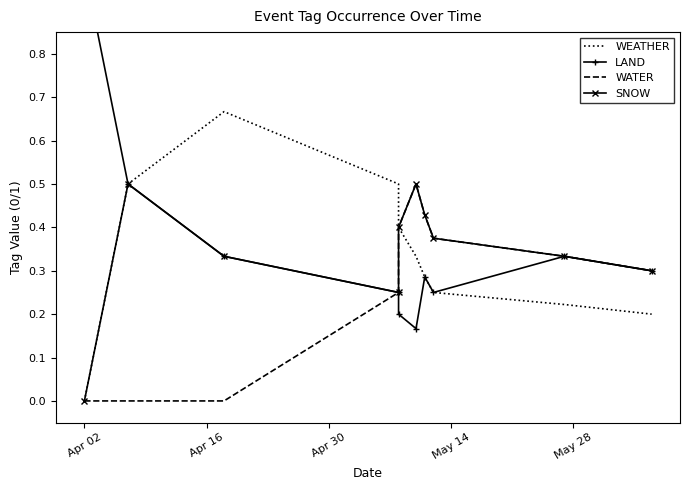

Count the number of categories in the chart.

10